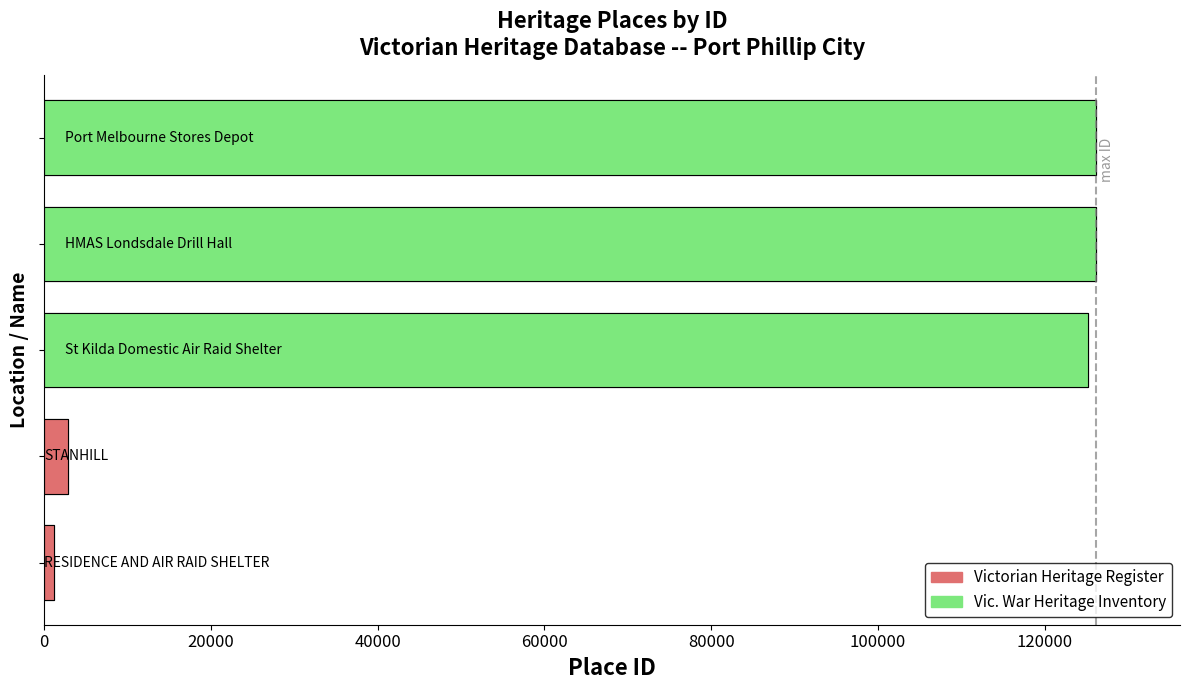

Reading left to right, extract all data points from this chart.

1116	2834	125243	126102	126143